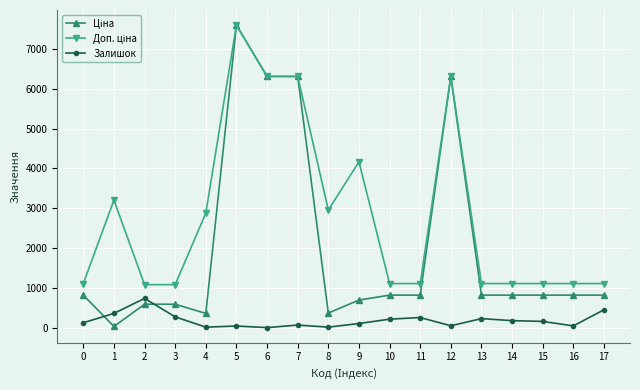

What is the difference between the Залишок values at 6 and 15?

156.0